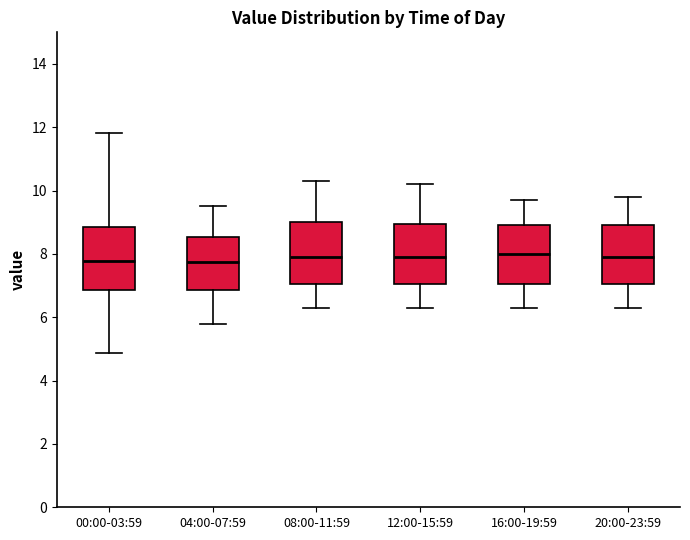

Reading left to right, read every box against the y-axis: the position of its median line, the range the box covers, and the ends of its whiskers. The values are not printed on the chart, so give them approximately, as read against the axis.

00:00-03:59: median 7.8, box 6.8 to 8.8, whiskers 4.8 to 11.8
04:00-07:59: median 7.8, box 6.8 to 8.6, whiskers 5.8 to 9.6
08:00-11:59: median 8.0, box 7.0 to 9.0, whiskers 6.4 to 10.4
12:00-15:59: median 8.0, box 7.0 to 9.0, whiskers 6.4 to 10.2
16:00-19:59: median 8.0, box 7.0 to 9.0, whiskers 6.4 to 9.8
20:00-23:59: median 8.0, box 7.0 to 9.0, whiskers 6.4 to 9.8